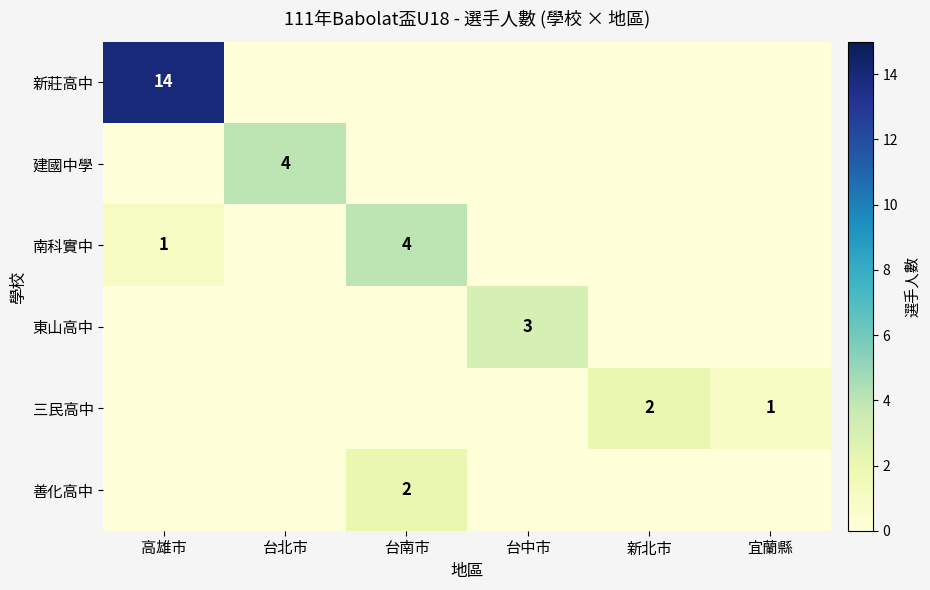

The 東山高中 series shows 3 at 台中市. True or false?

True